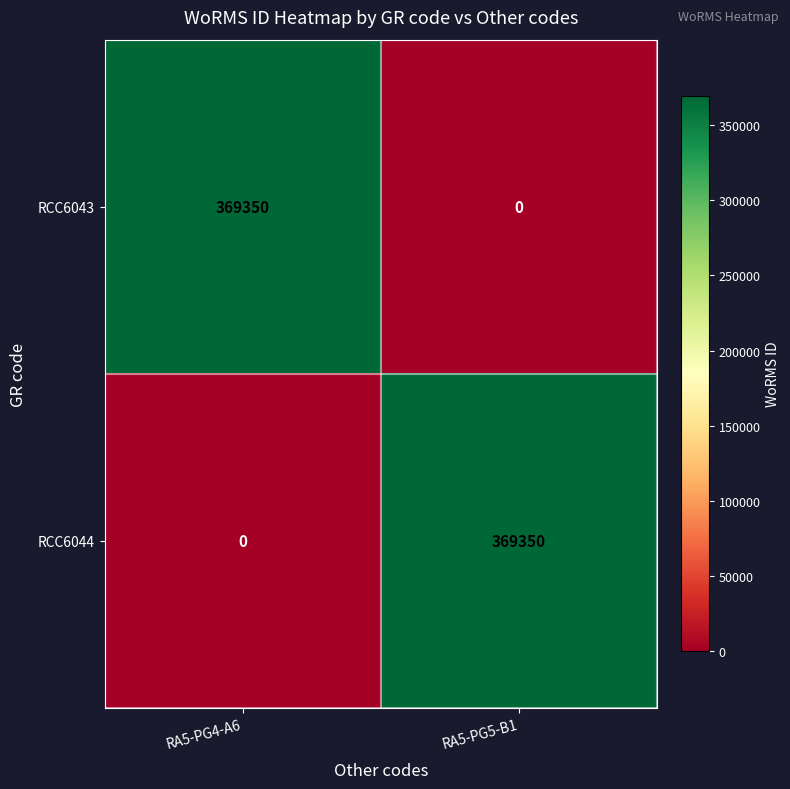

What is the average value of the RCC6044 series?

184675